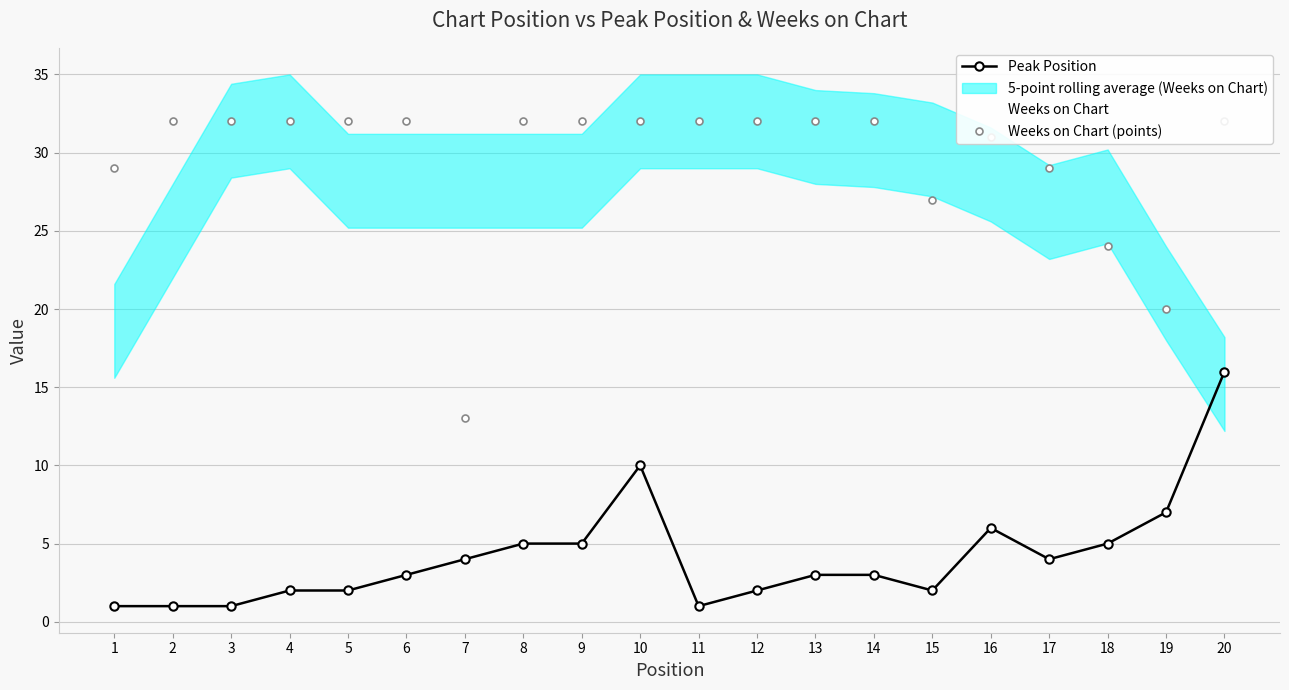

Reading left to right, transcribe all the data shown in this chart.

Peak Position: 1	1	1	2	2	3	4	5	5	10	1	2	3	3	2	6	4	5	7	16
Weeks on Chart: 29	32	32	32	32	32	13	32	32	32	32	32	32	32	27	31	29	24	20	32
Weeks on Chart (points): 29	32	32	32	32	32	13	32	32	32	32	32	32	32	27	31	29	24	20	32